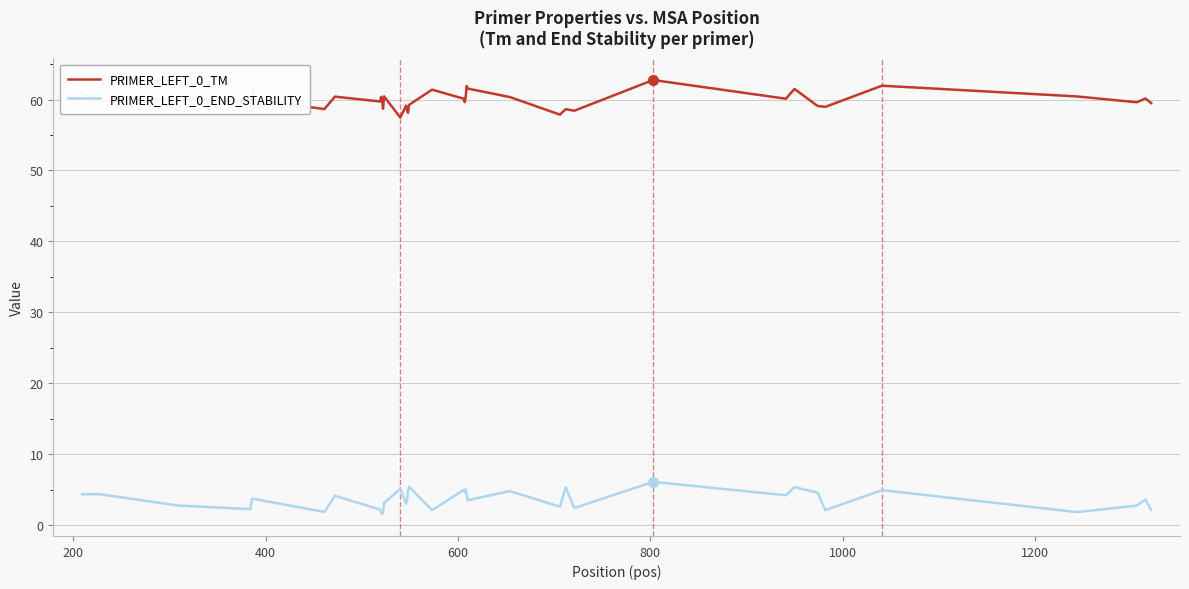

What is the maximum value shown in the chart?

62.8